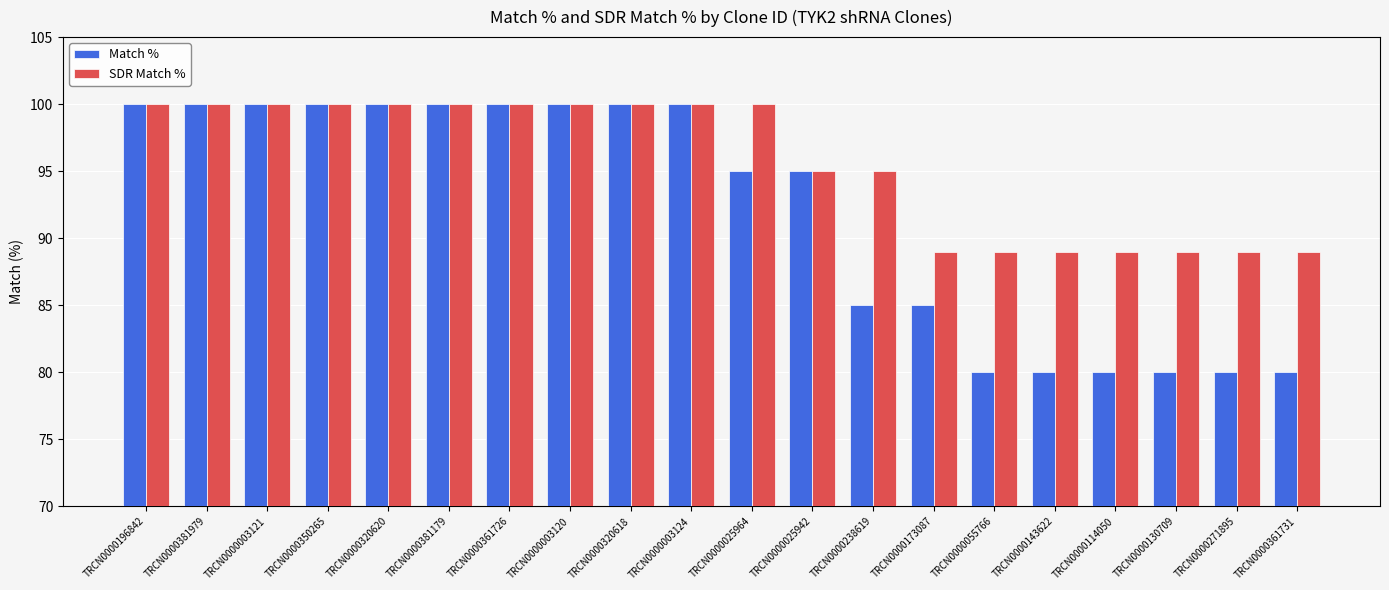

What is the value of the Match % bar at the 3rd from the left?

100